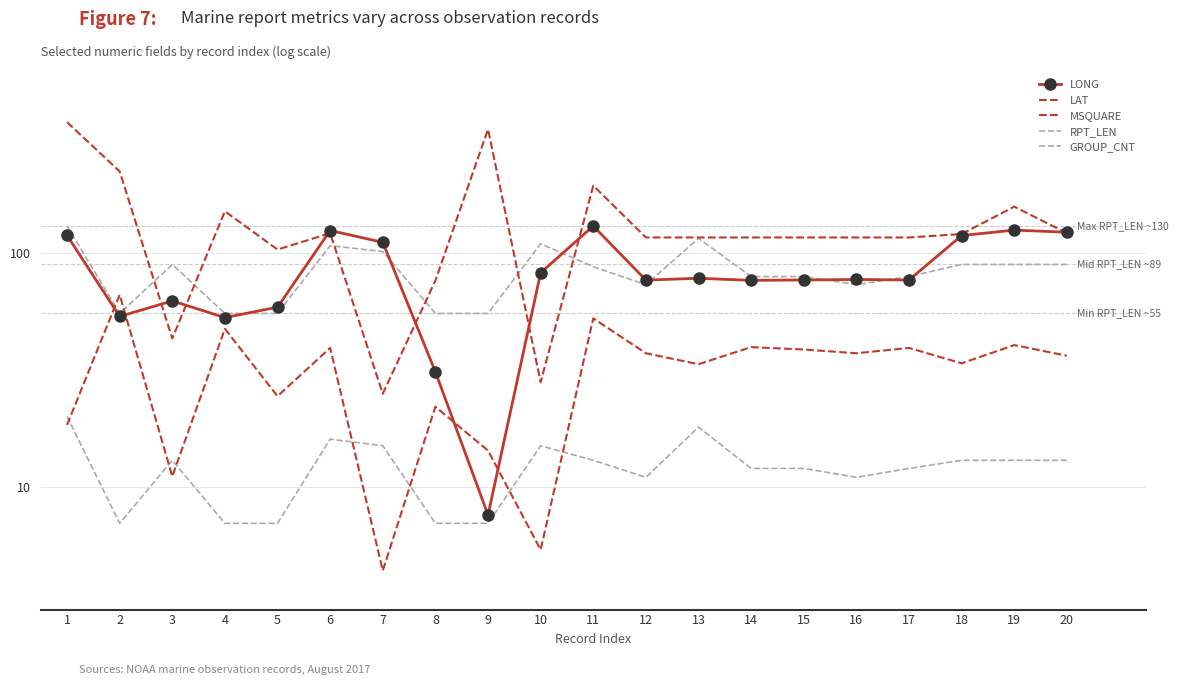

What is the average value of the RPT_LEN series?

83.2